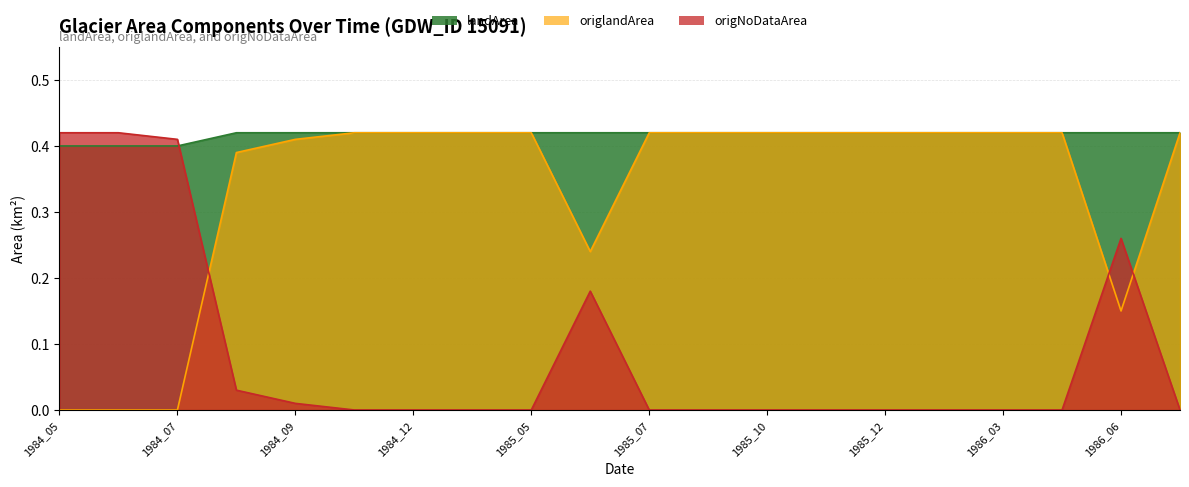

Rank the series by their maximum value, from highest to lowest.

landArea, origlandArea, origNoDataArea